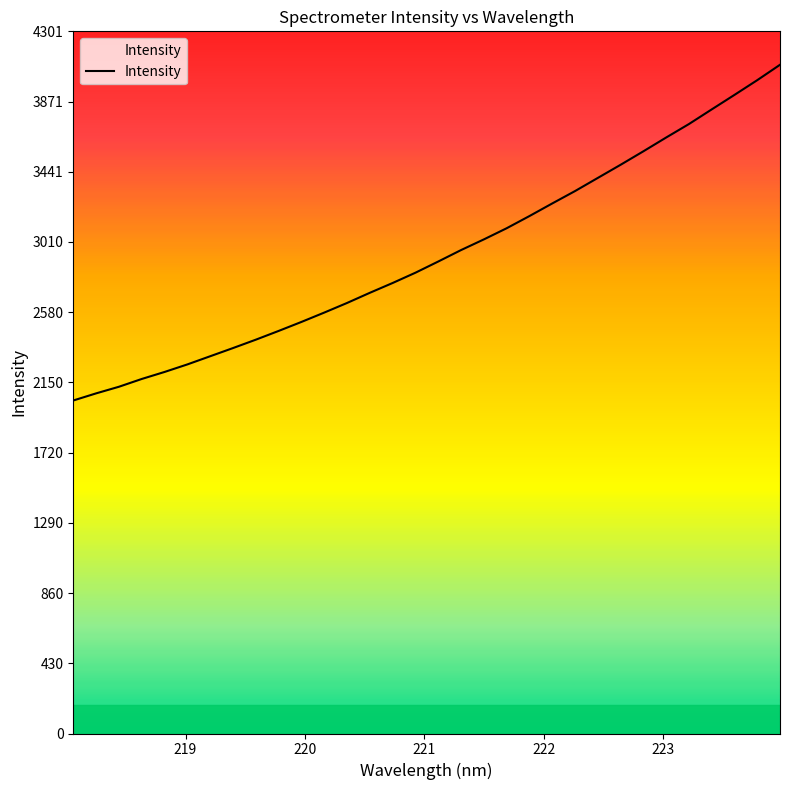

What is the smallest value displayed?

2039.6